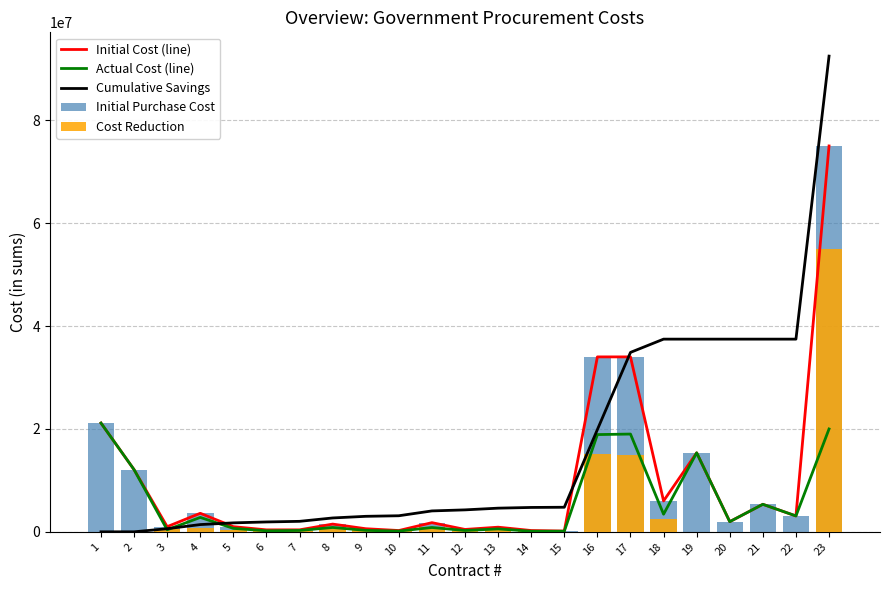

What is the spread (max minus min) of values at 14?

4623640